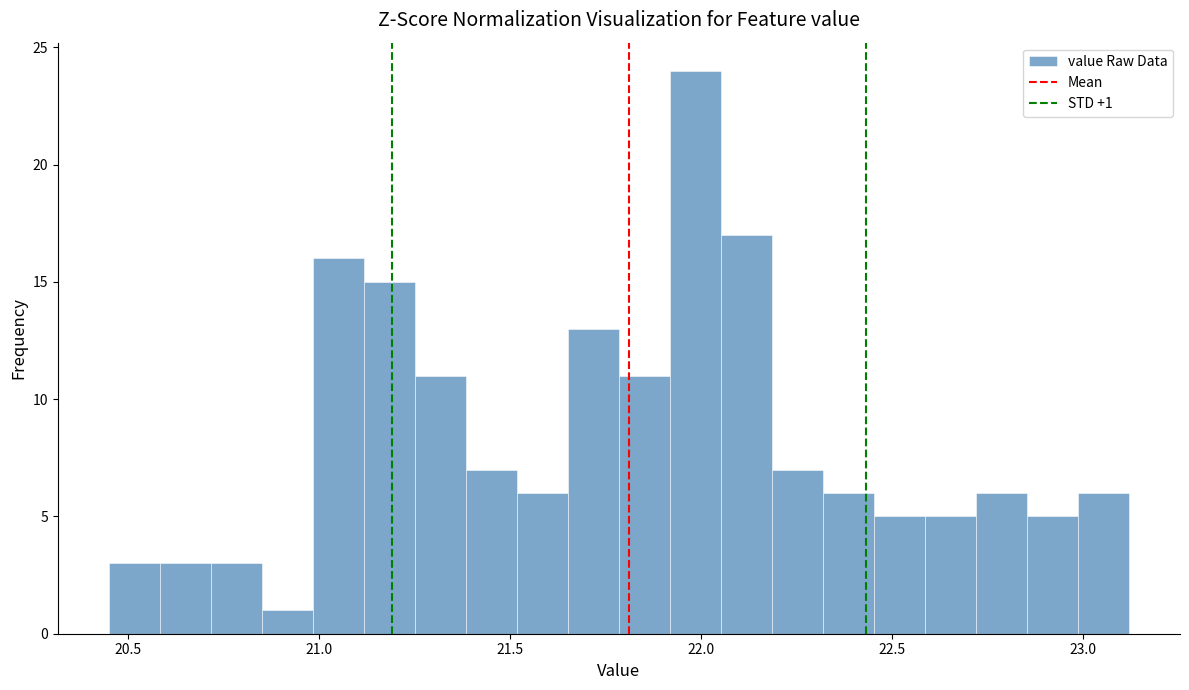

Around what value on the x-axis is the tallest bar? Give the approximate position of its centre, as read against the axis.

22.00